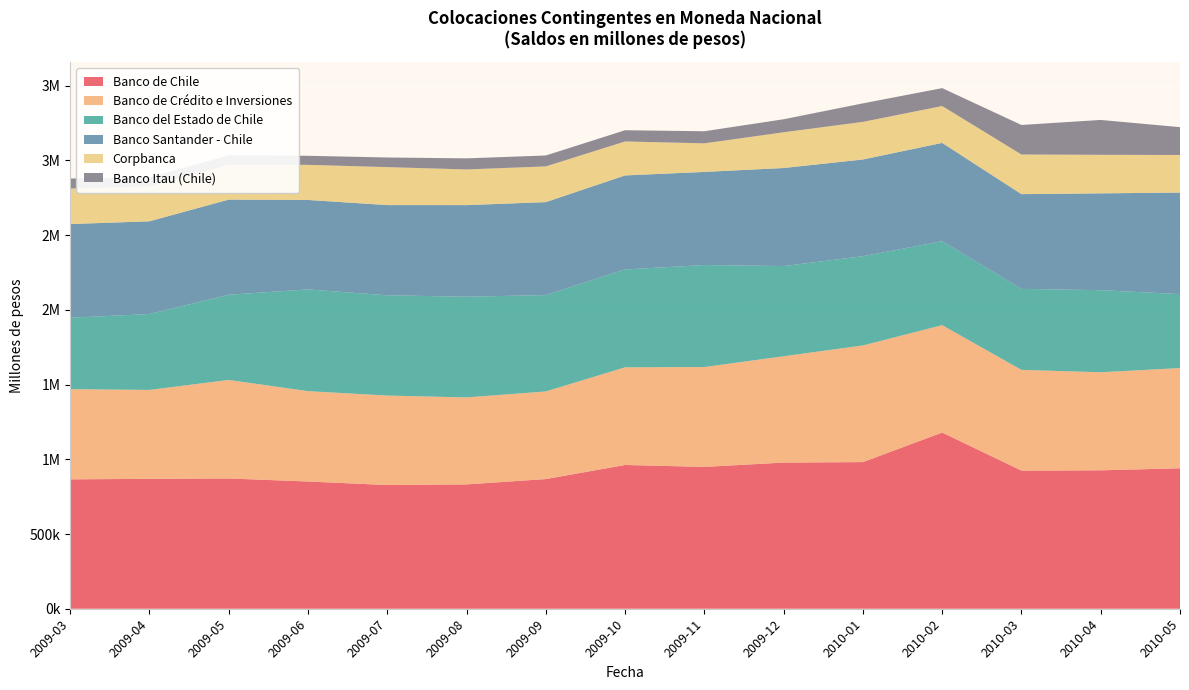

Reading left to right, extract all data points from this chart.

Banco de Chile: 2009-03=865575	2009-04=869055	2009-05=871430	2009-06=851213	2009-07=827643	2009-08=831834	2009-09=867458	2009-10=961766	2009-11=948924	2009-12=977756	2010-01=981029	2010-02=1178693	2010-03=924239	2010-04=926046	2010-05=939667
Banco de Crédito e Inversiones: 2009-03=603278	2009-04=594916	2009-05=659262	2009-06=604501	2009-07=598584	2009-08=581872	2009-09=586250	2009-10=653371	2009-11=668122	2009-12=711410	2010-01=780449	2010-02=718415	2010-03=673857	2010-04=656005	2010-05=670482
Banco del Estado de Chile: 2009-03=477984	2009-04=507546	2009-05=569918	2009-06=680660	2009-07=670704	2009-08=673636	2009-09=644890	2009-10=654786	2009-11=682314	2009-12=603302	2010-01=597184	2010-02=561466	2010-03=541806	2010-04=549080	2010-05=494672
Banco Santander - Chile: 2009-03=626733	2009-04=620508	2009-05=636480	2009-06=598564	2009-07=603526	2009-08=612924	2009-09=621714	2009-10=628937	2009-11=623041	2009-12=656016	2010-01=646906	2010-02=657904	2010-03=633852	2010-04=647858	2010-05=679417
Corpbanca: 2009-03=237828	2009-04=233524	2009-05=232995	2009-06=234793	2009-07=253968	2009-08=238631	2009-09=238976	2009-10=227240	2009-11=191168	2009-12=239124	2010-01=251583	2010-02=246815	2010-03=265074	2010-04=257743	2010-05=251581
Banco Itau (Chile): 2009-03=67022	2009-04=60458	2009-05=62903	2009-06=60580	2009-07=64507	2009-08=74135	2009-09=73051	2009-10=75157	2009-11=80887	2009-12=87073	2010-01=123886	2010-02=119719	2010-03=197646	2010-04=233363	2010-05=186084